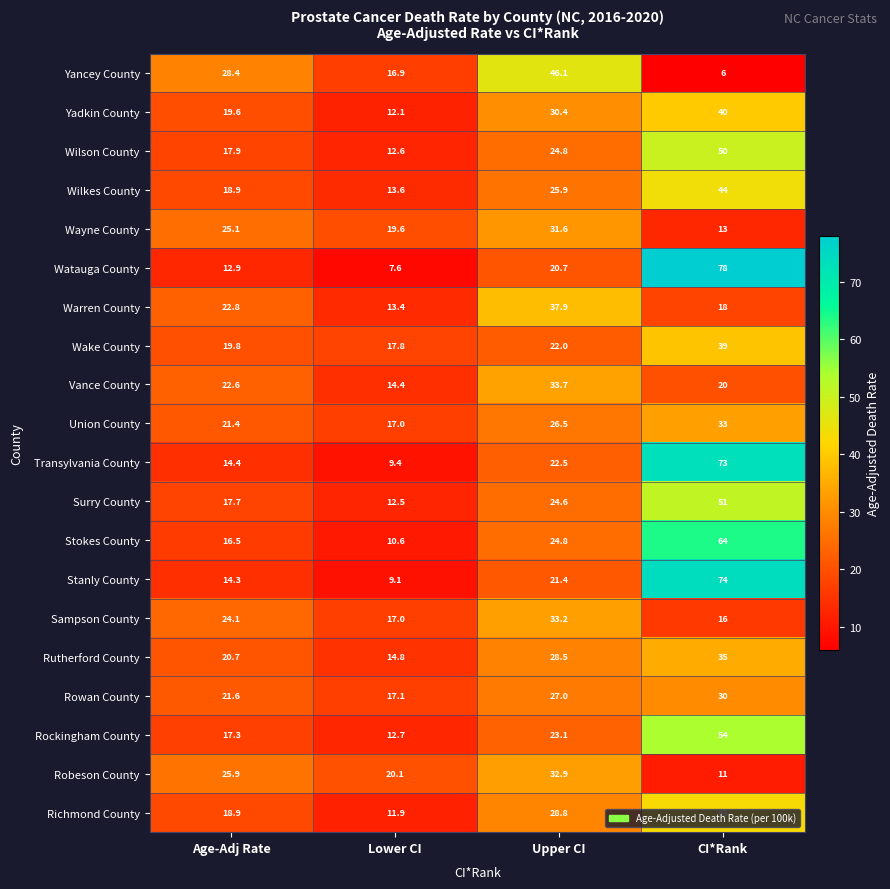

True or false: Vance County has a value of 20.7 at Lower CI.

False